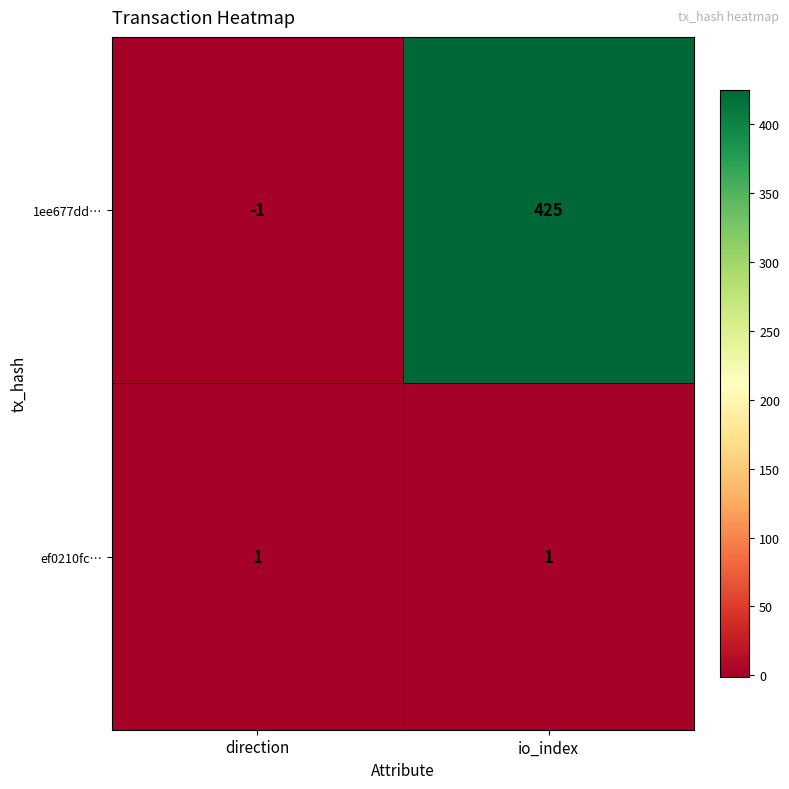

What is the spread (max minus min) of values at direction?

2